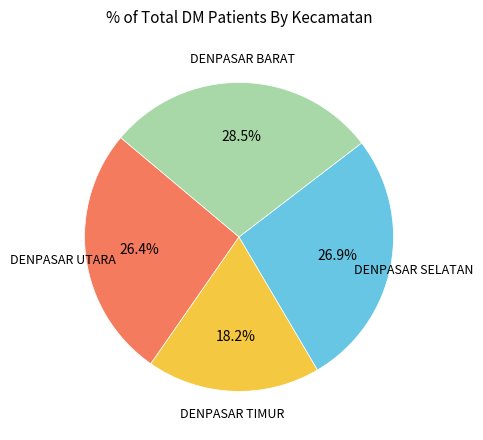

Does any single category account for the majority?

No